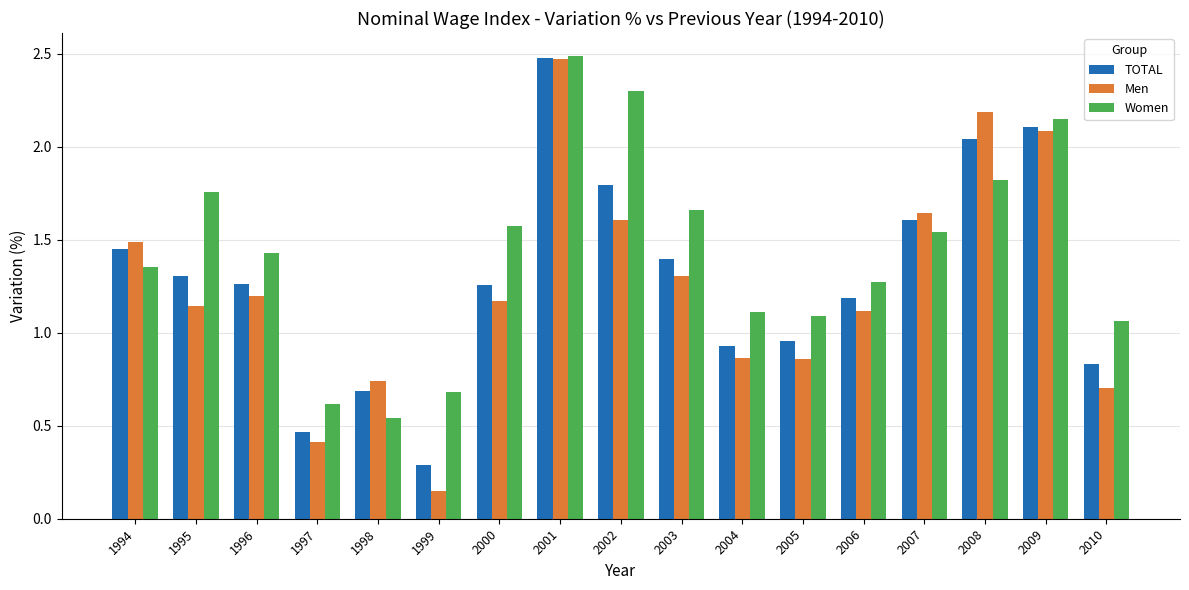

Which series has the widest spread of values?

Men